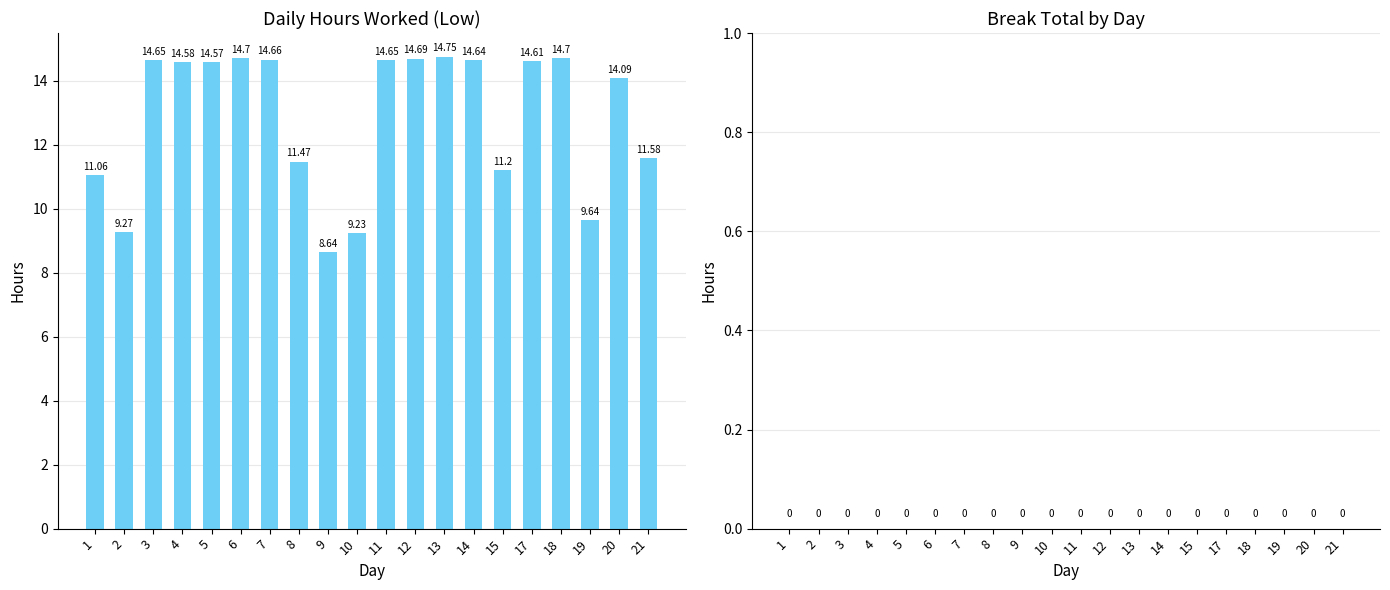

Between 9 and 15, which is larger?

15